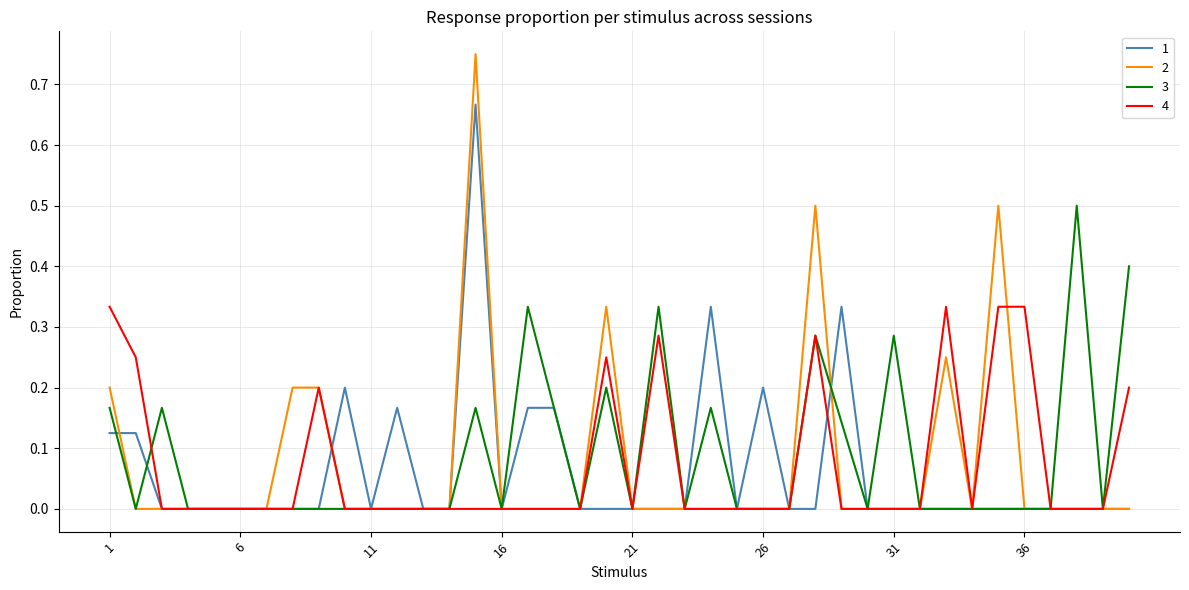

List the series in order of their peak value, highest first.

2, 1, 3, 4